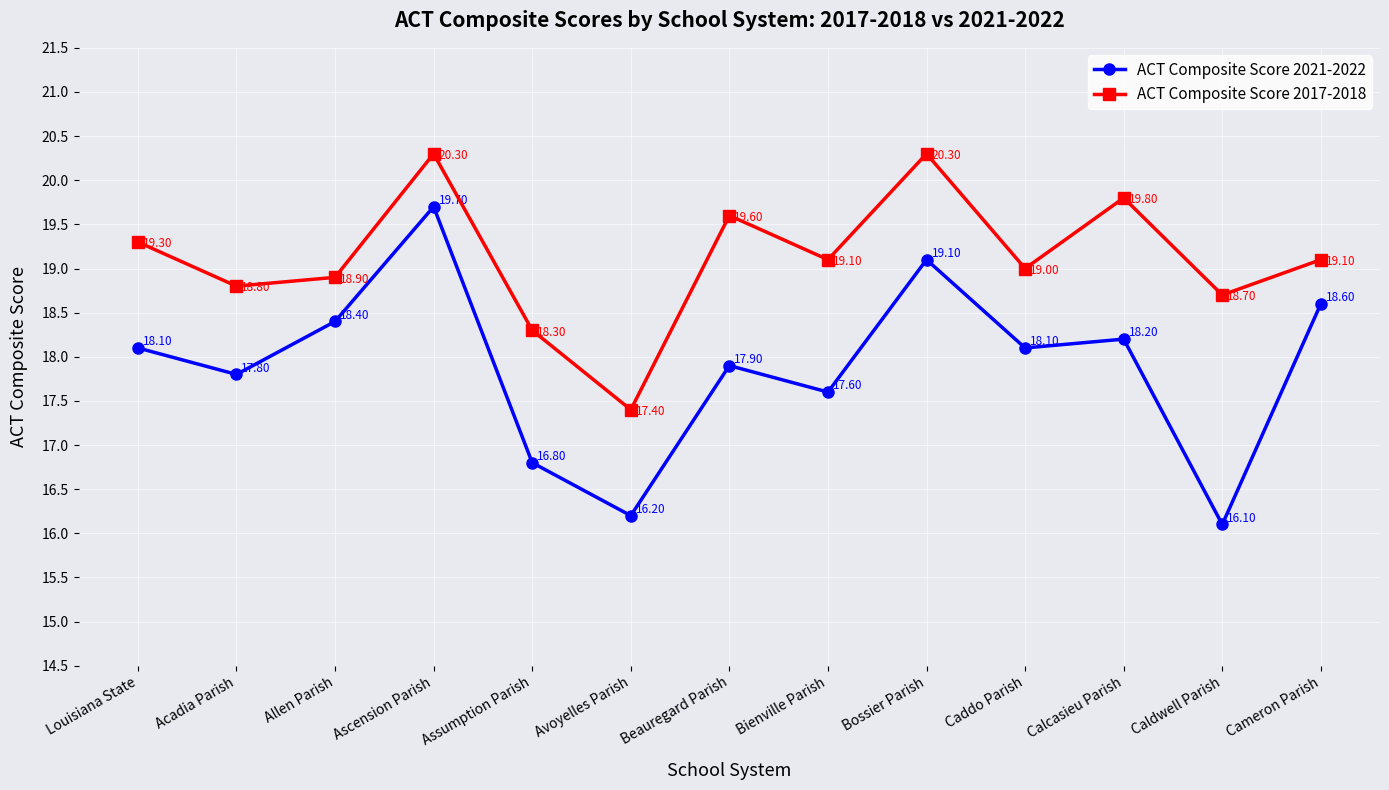

Is it true that ACT Composite Score 2021-2022 equals 18.1 at Caddo Parish?

True